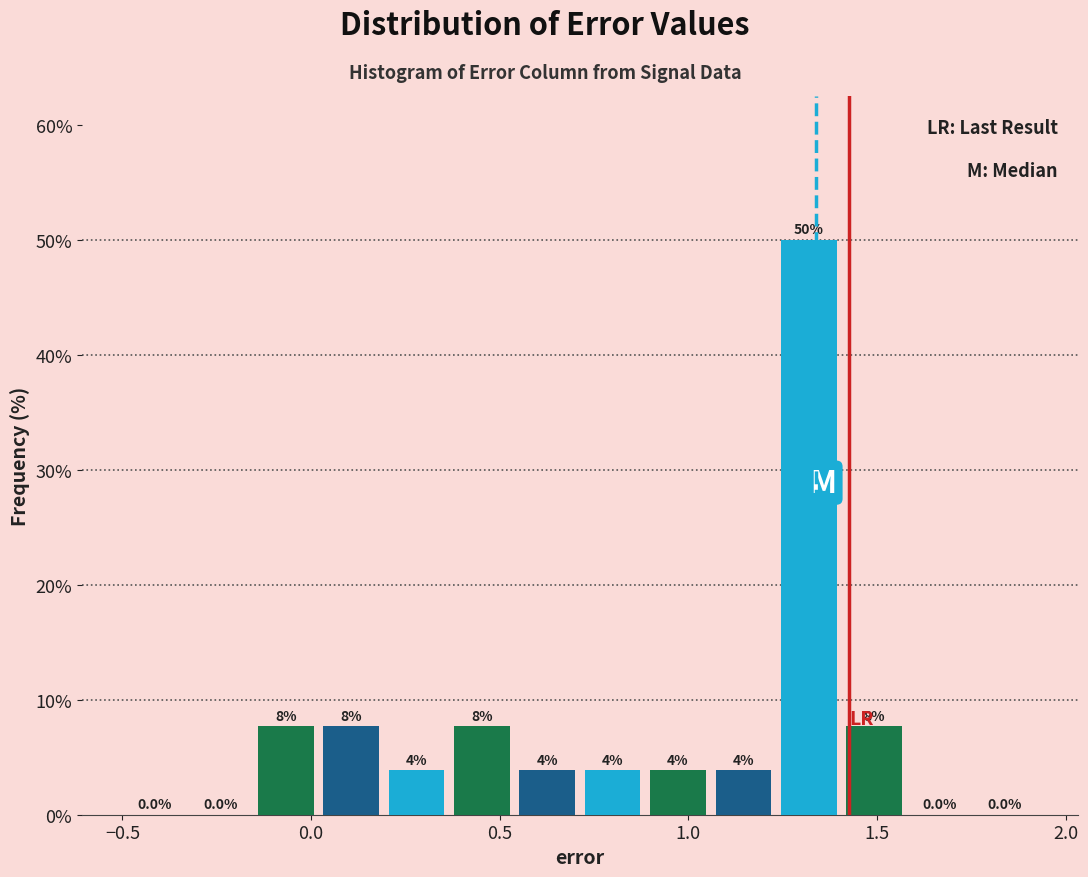

Read against the x-axis, roughly where is the centre of the tallest bar?

1.30